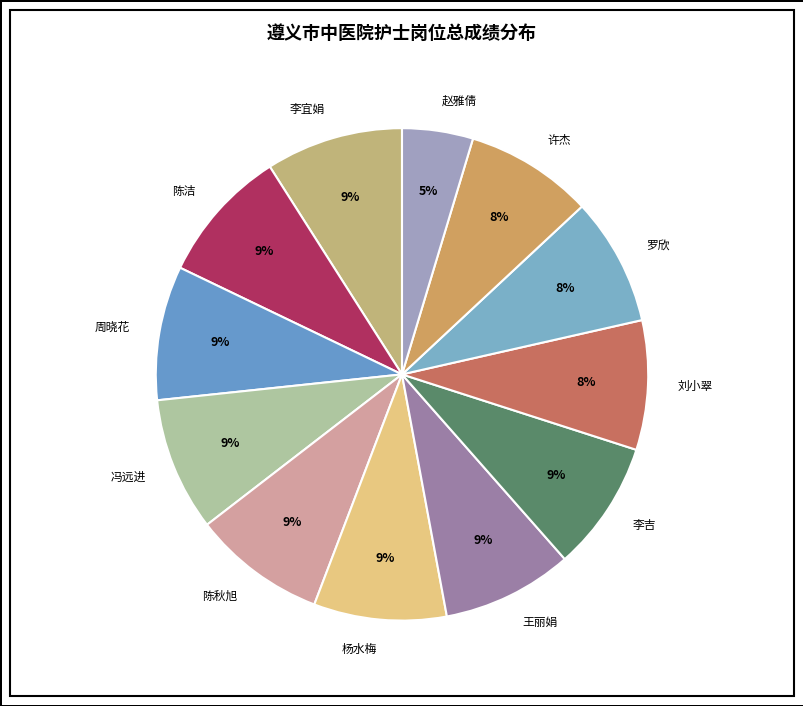

Approximately how many times larger is the value at 许杰 compared to 罗欣?

1.0